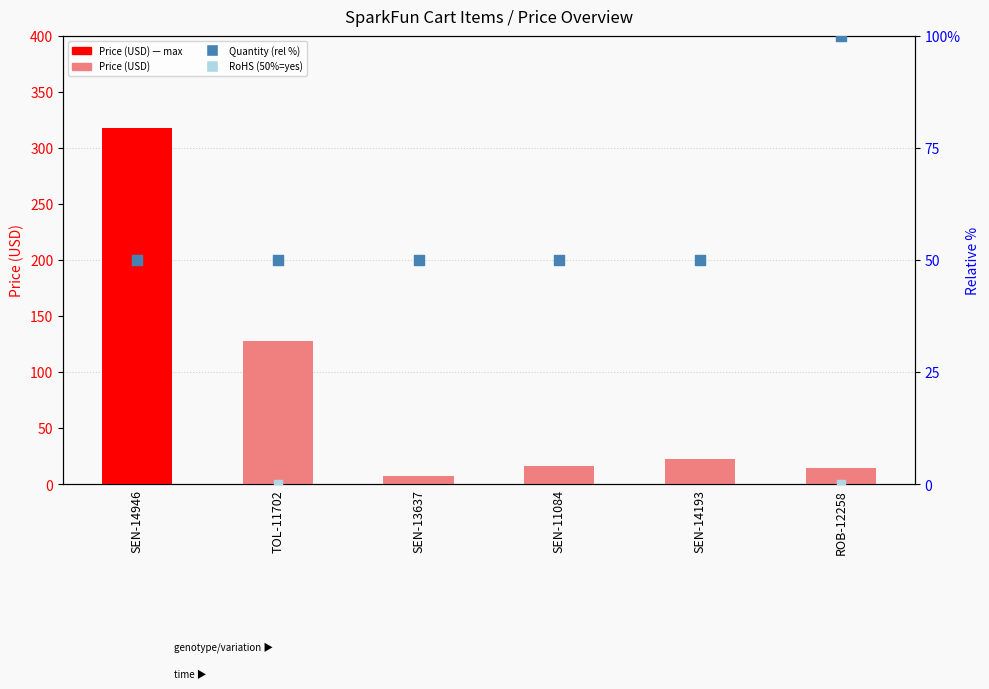

Which series has the widest spread of Y values?

Price (USD)